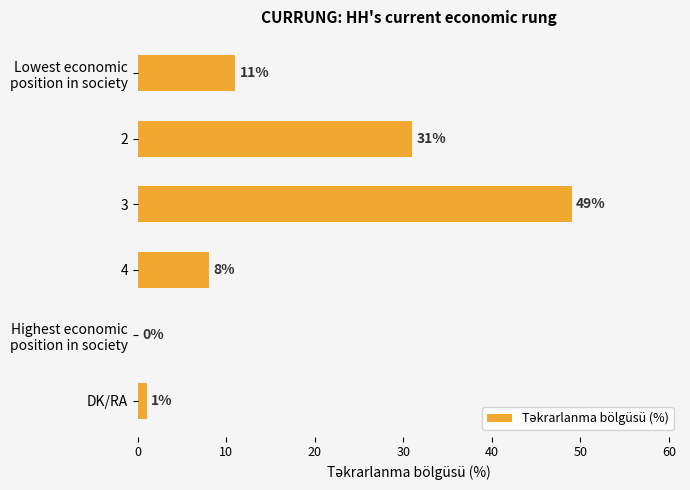

Count the number of categories in the chart.

6